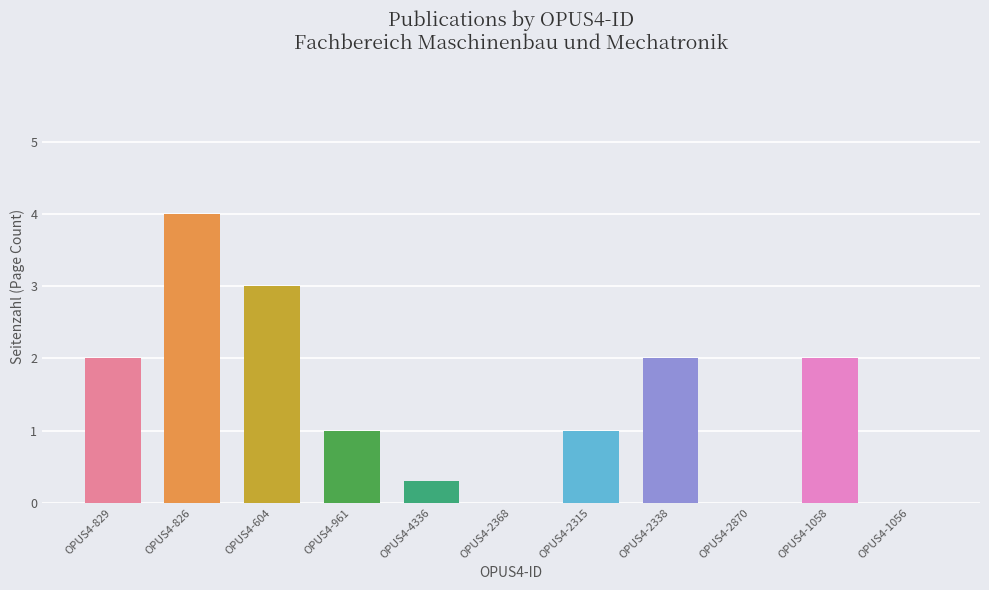

How many data points are above 1?

5